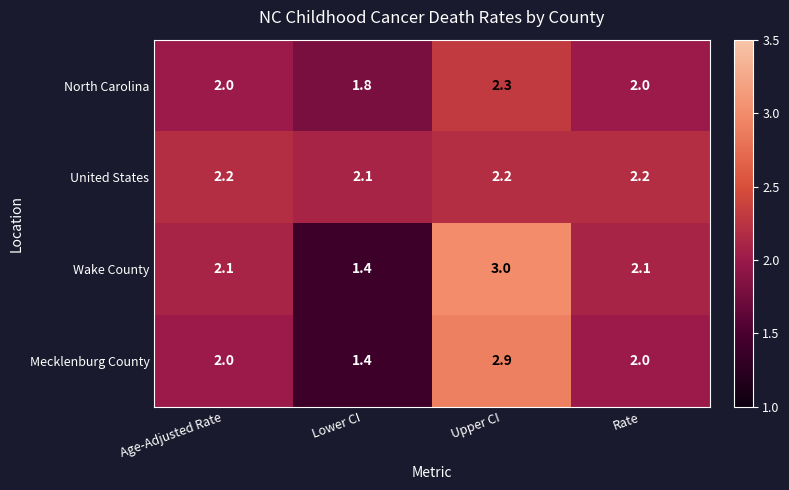

What is the lowest value of the United States series?

2.1